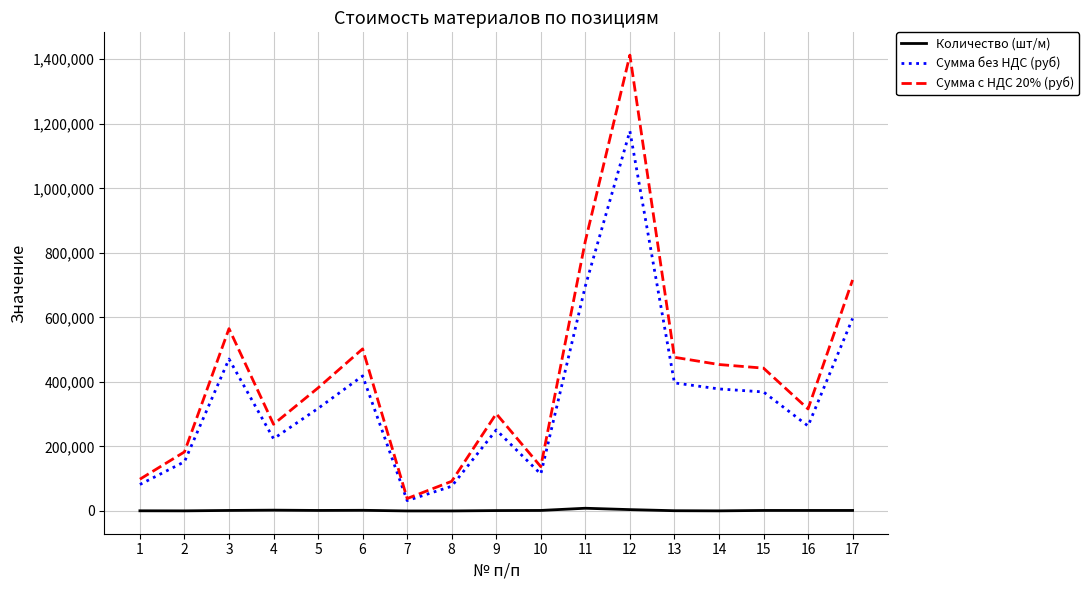

Is the value of Количество (шт/м) at 13 greater than the value of Сумма без НДС (руб) at 1?

No